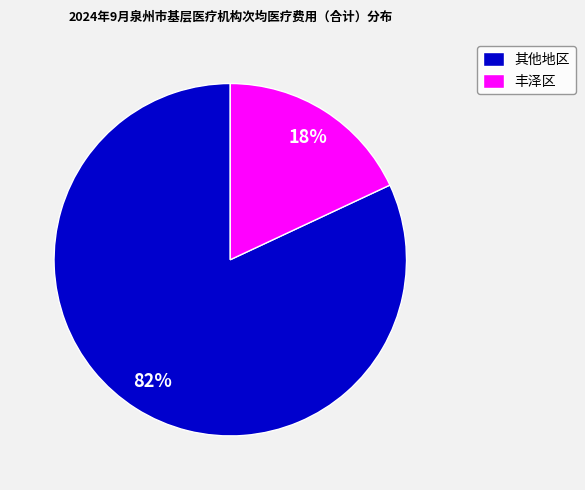

Between 丰泽区 and 其他地区, which is larger?

其他地区